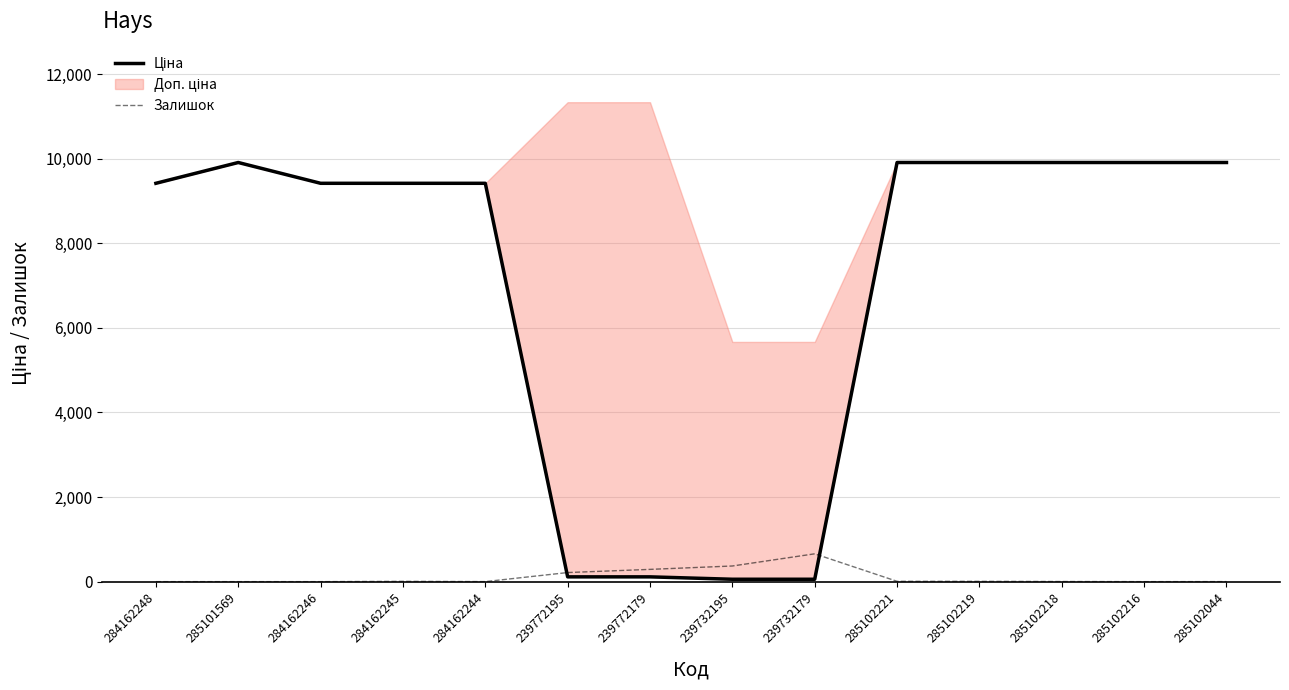

How many lines are shown in the chart?

2